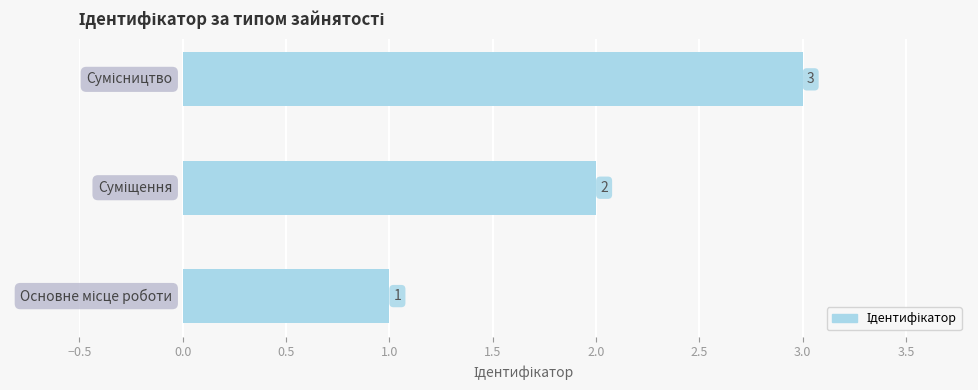

What is the greatest value displayed?

3